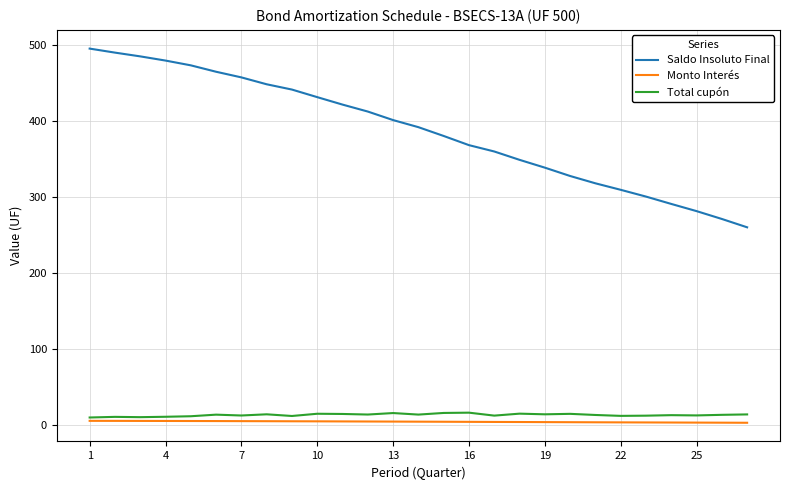

What are all the series names shown in the legend?

Saldo Insoluto Final, Monto Interés, Total cupón